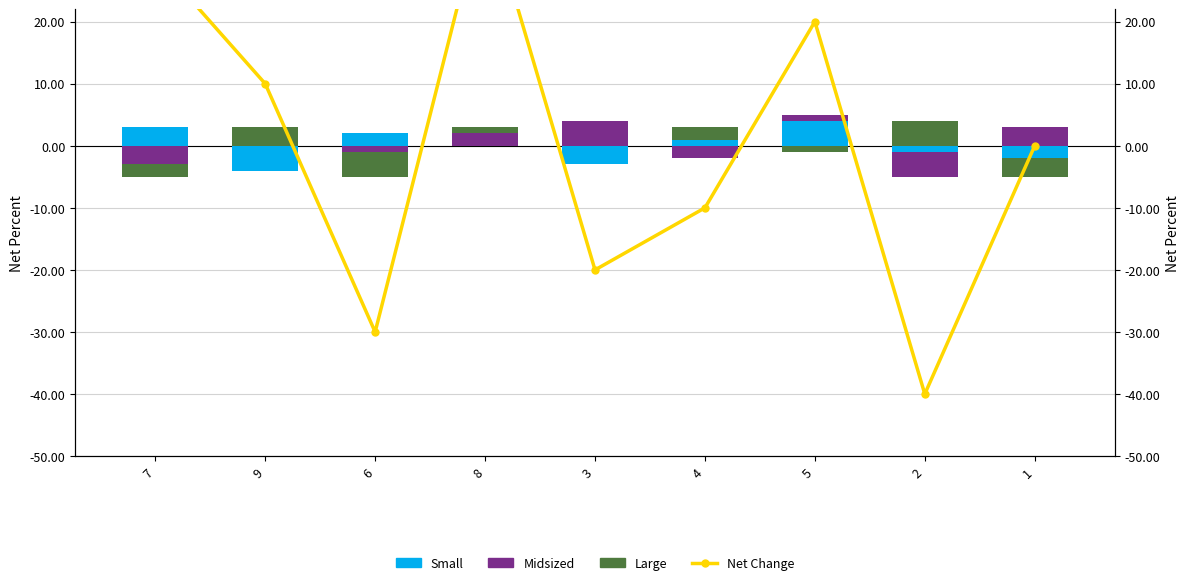

At which label is Midsized closest to 2?

8